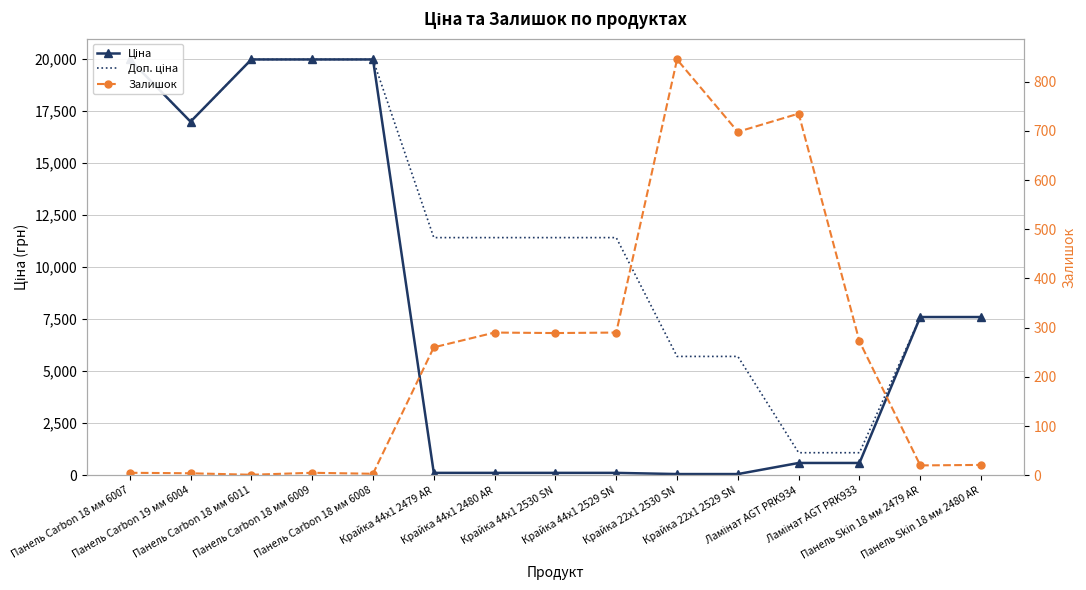

At Панель Carbon 18 мм 6009, list the series in order from smallest to largest.

Залишок, Ціна, Доп. ціна